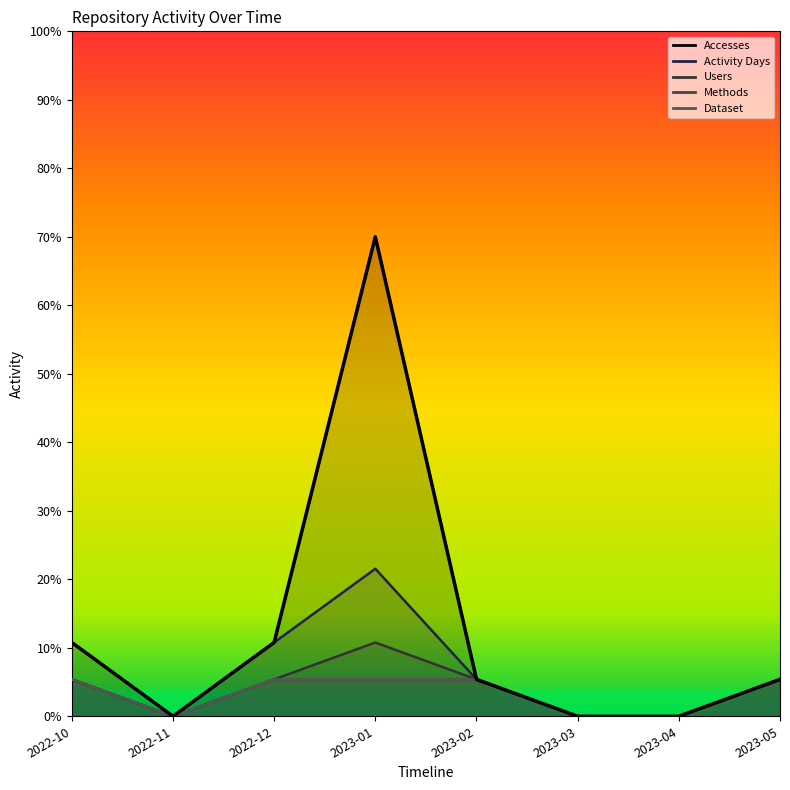

True or false: Accesses has a value of -8.3 at 2023-03.

False